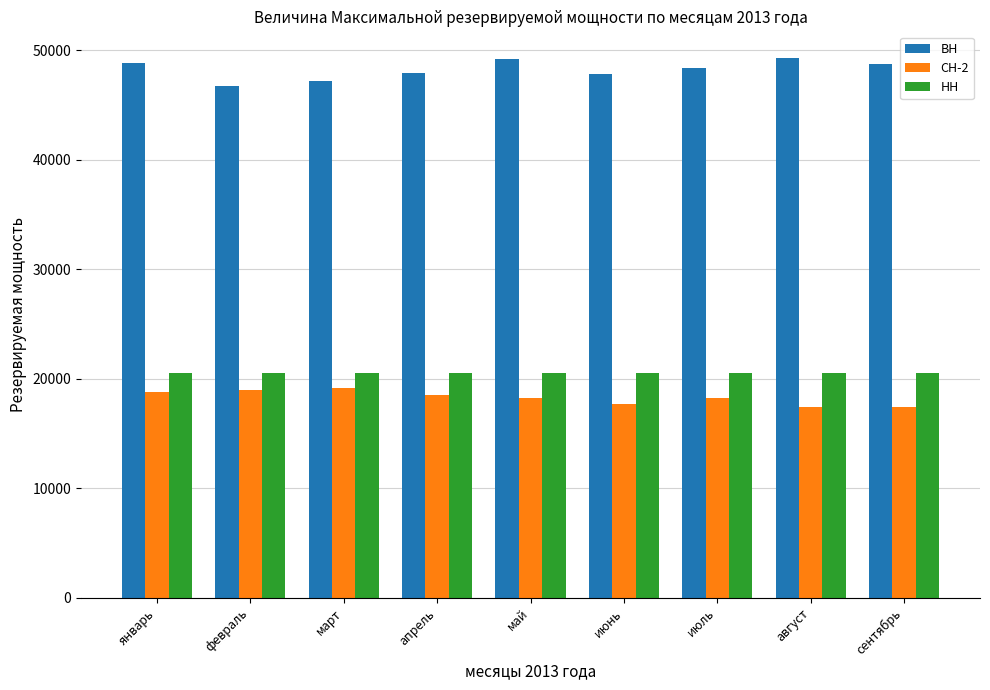

What are all the series names shown in the legend?

ВН, СН-2, НН